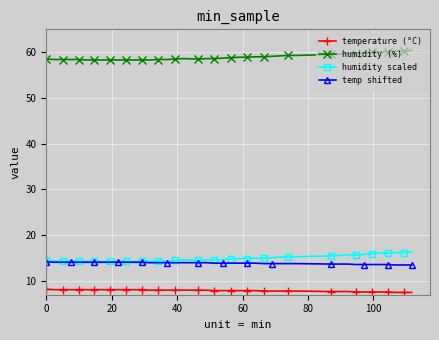

Which series has the largest total across all categories?

humidity (%)